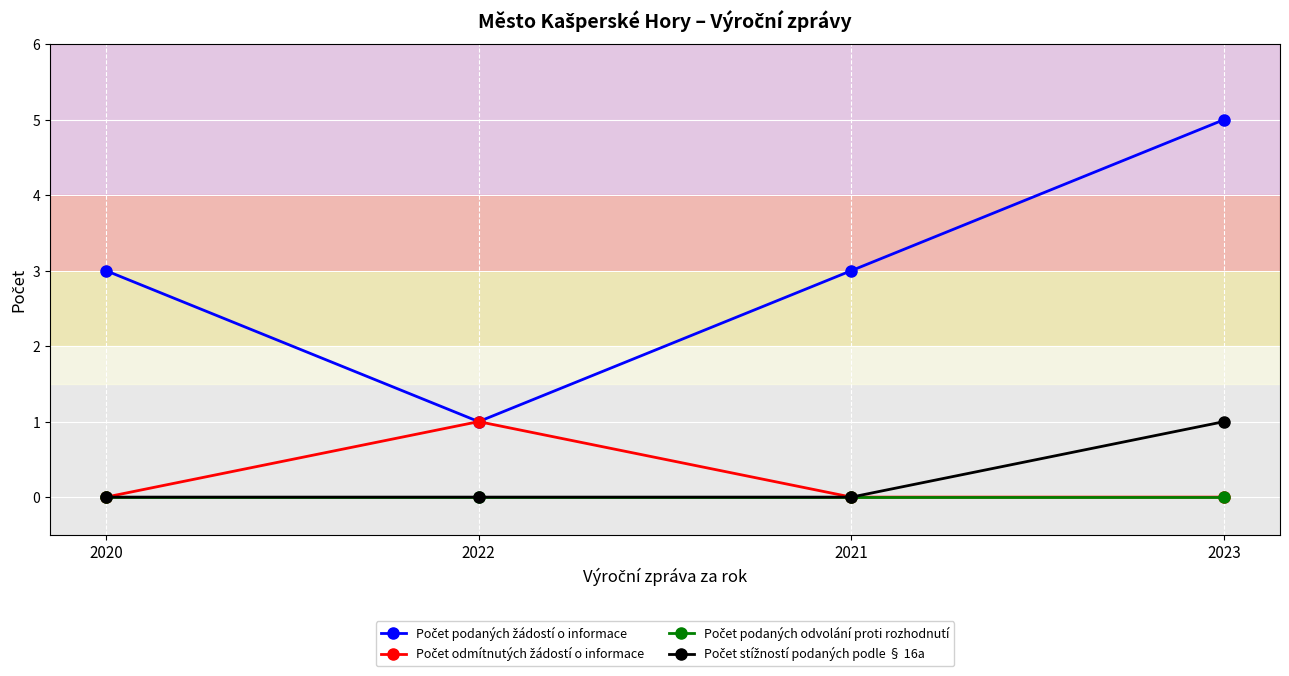

How many series are shown in this chart?

4